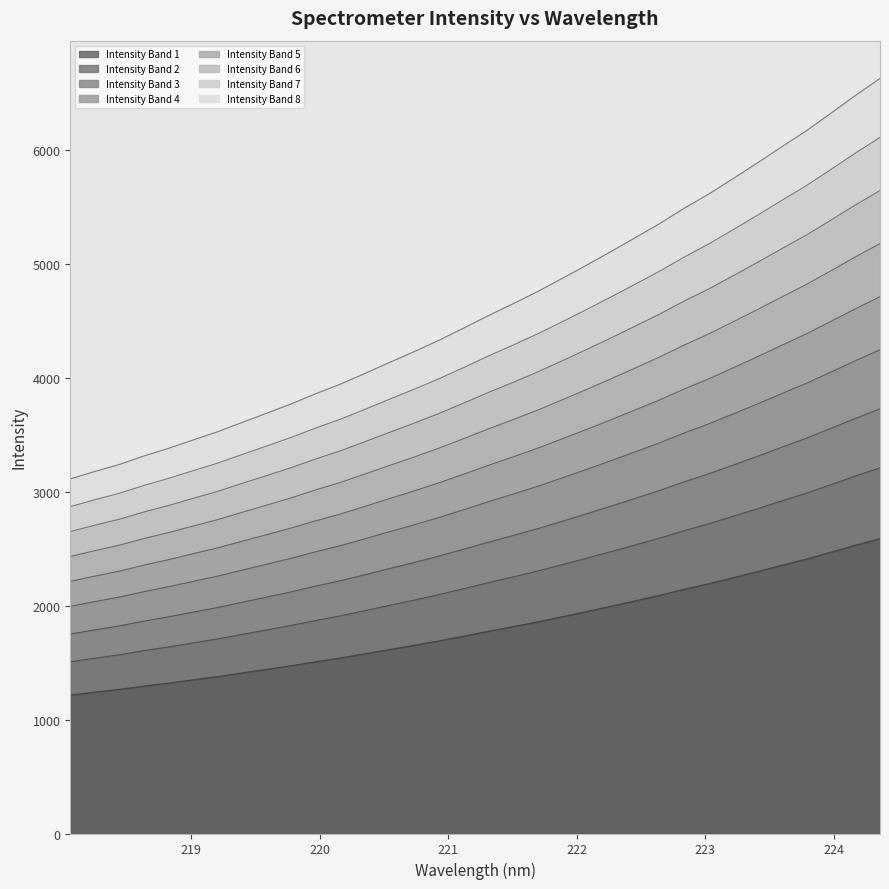

True or false: there are more than 2 points higher than both neighbors.

False